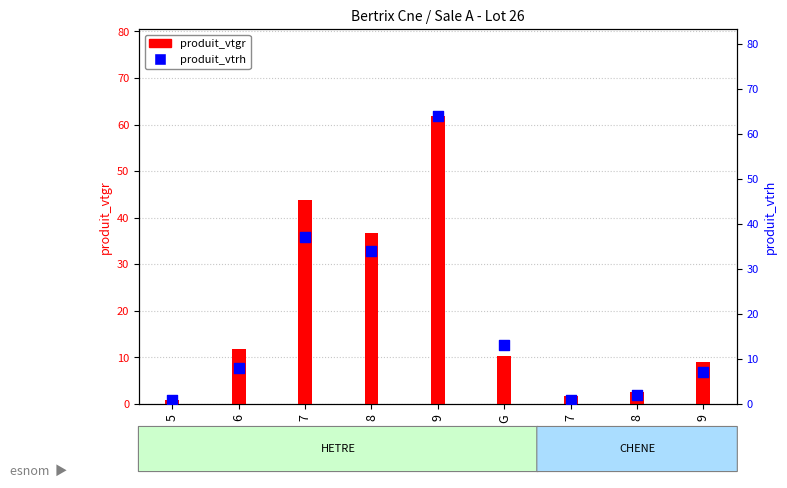

At which category is the sum across all series the highest?

9